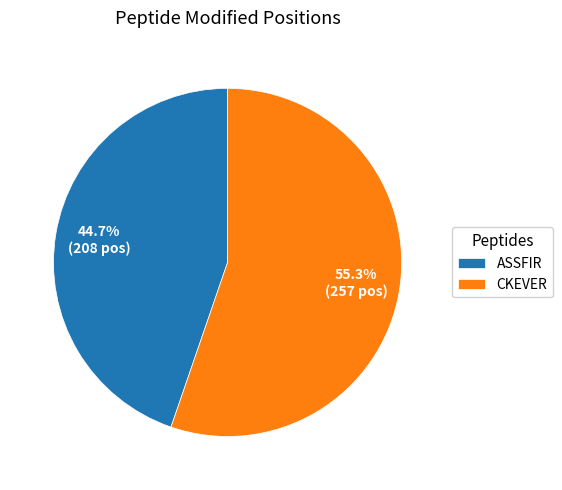

What percentage is NOT represented by ASSFIR?

55.3%